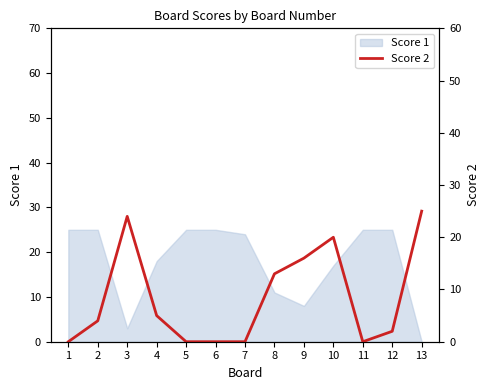

Is it true that the value at 1 is 10?

False